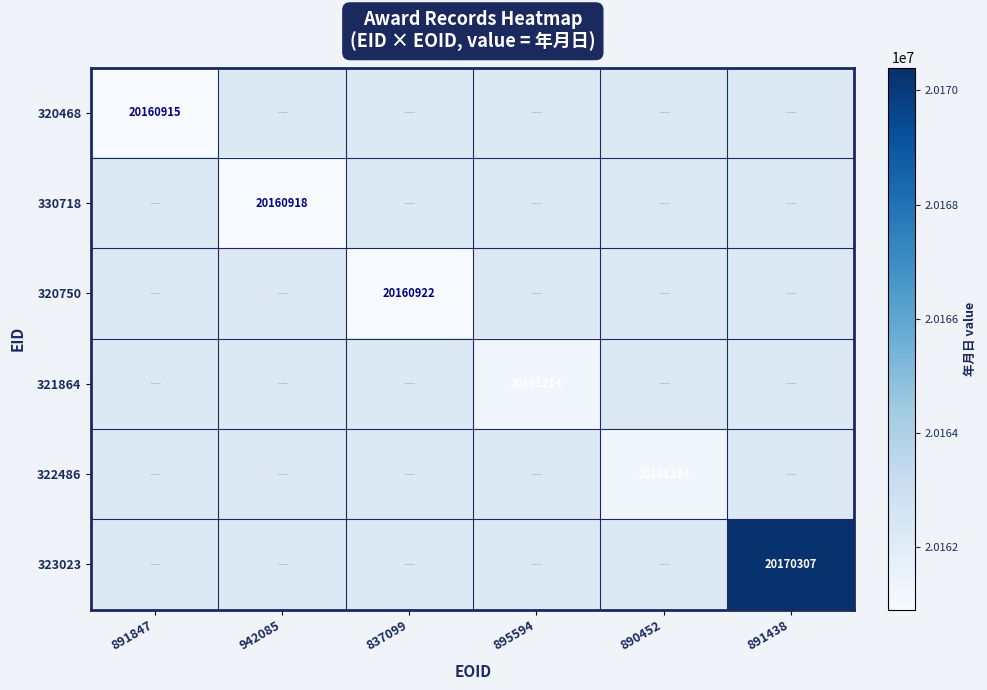

True or false: 320468 has a value of 8942229 at 891847.

False